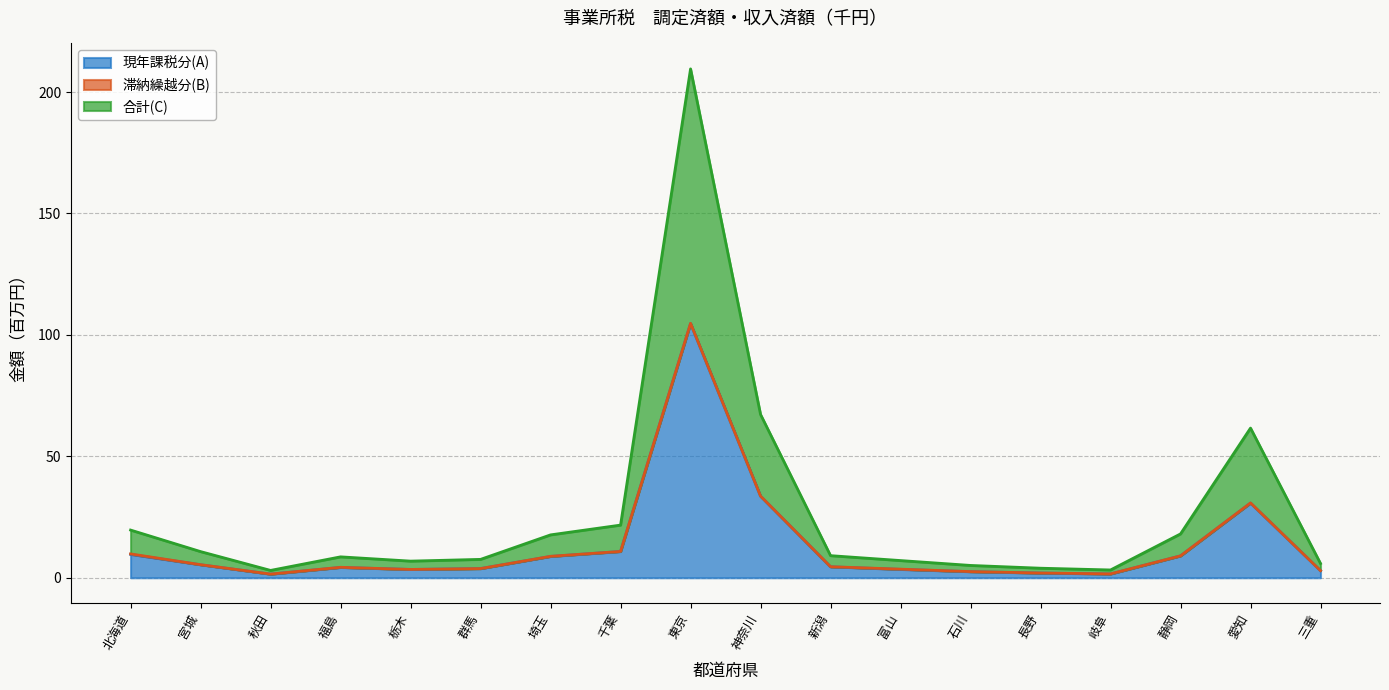

The value of 現年課税分(A) at 埼玉 is 8.8. True or false?

True